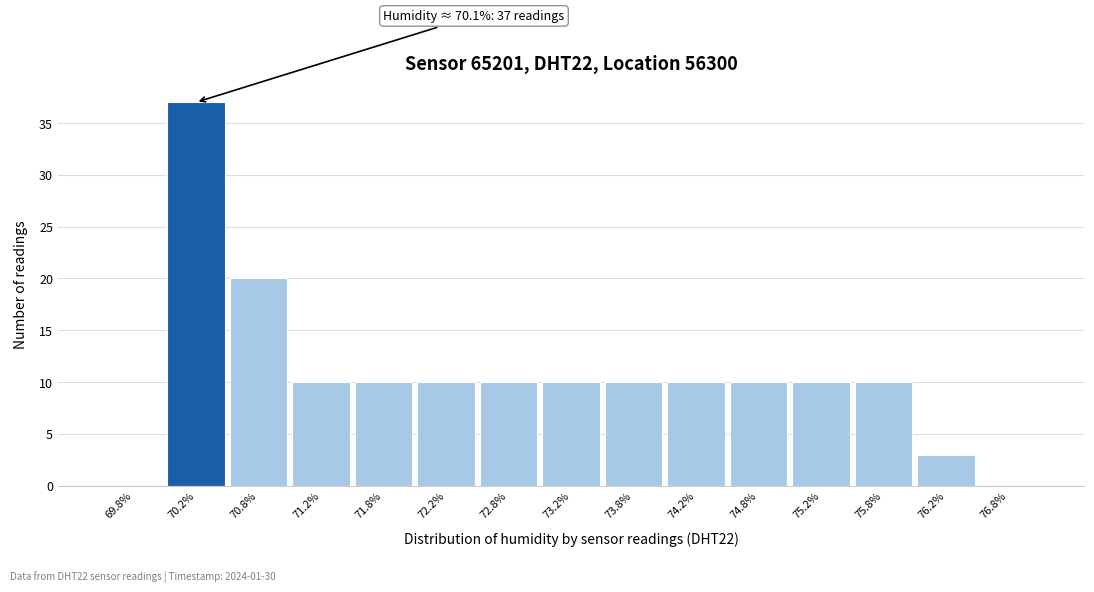

Which range on the x-axis has the tallest bar?

70.0 to 70.5